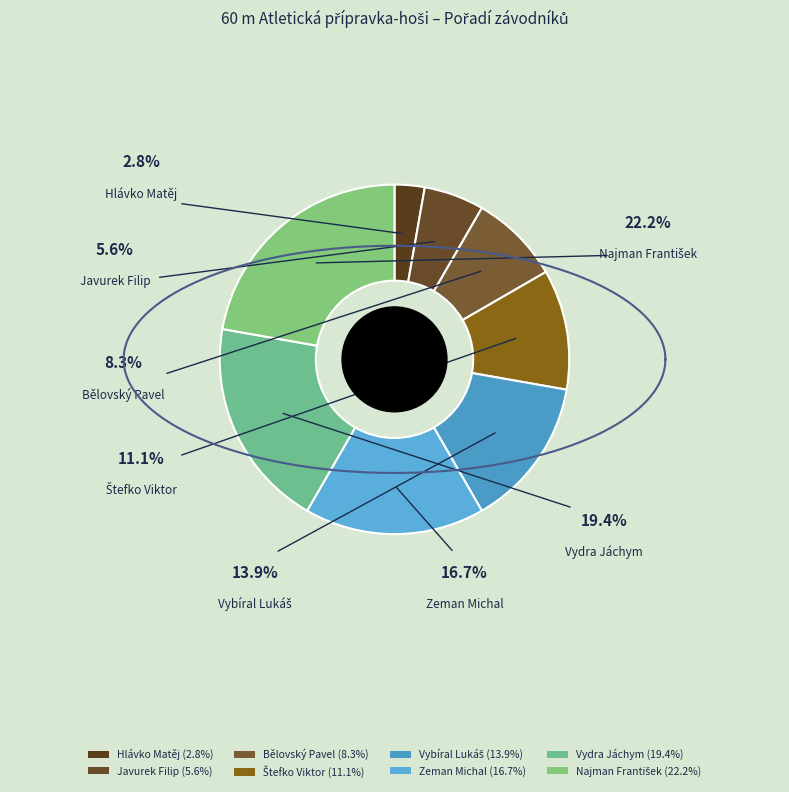

Which slice is the smallest?

Hlávko Matěj